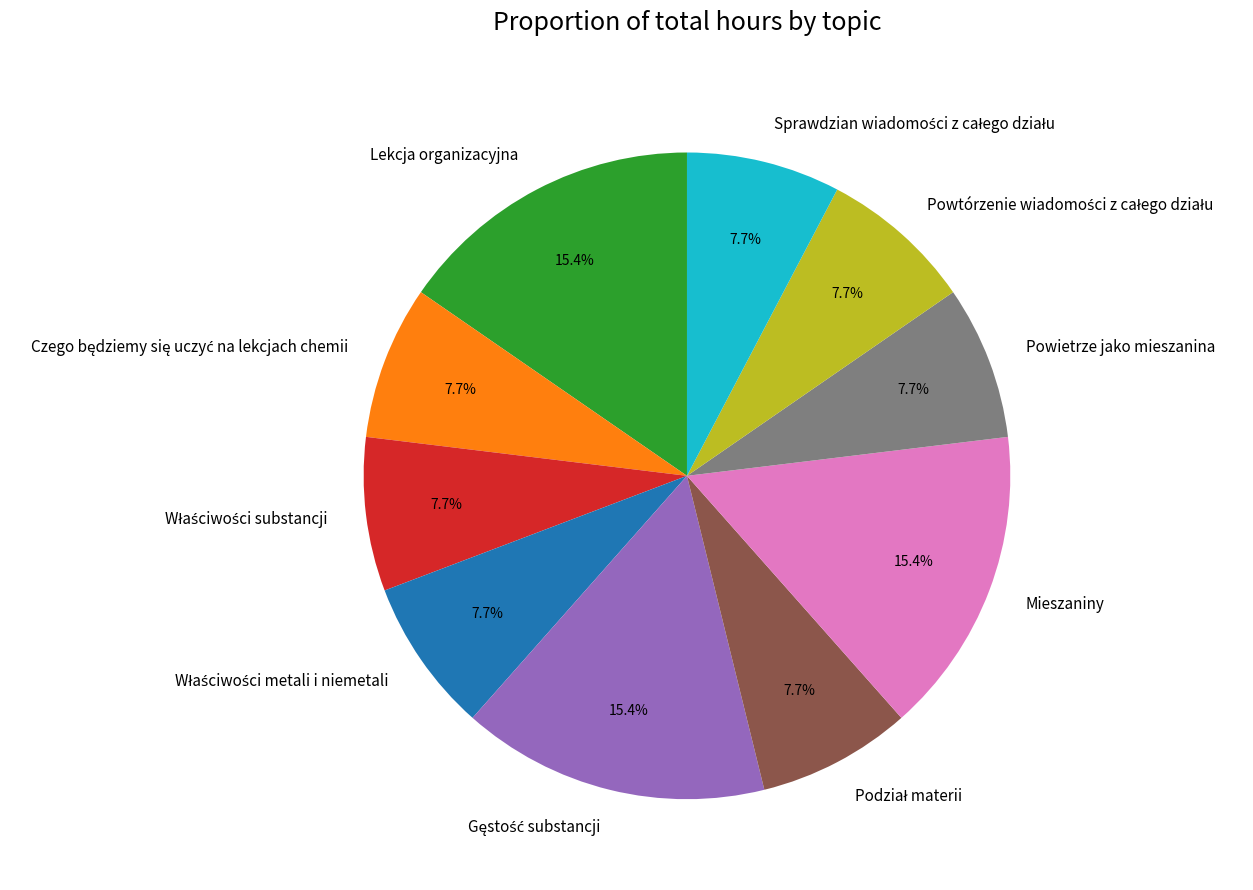

Is there a majority slice in this chart?

No